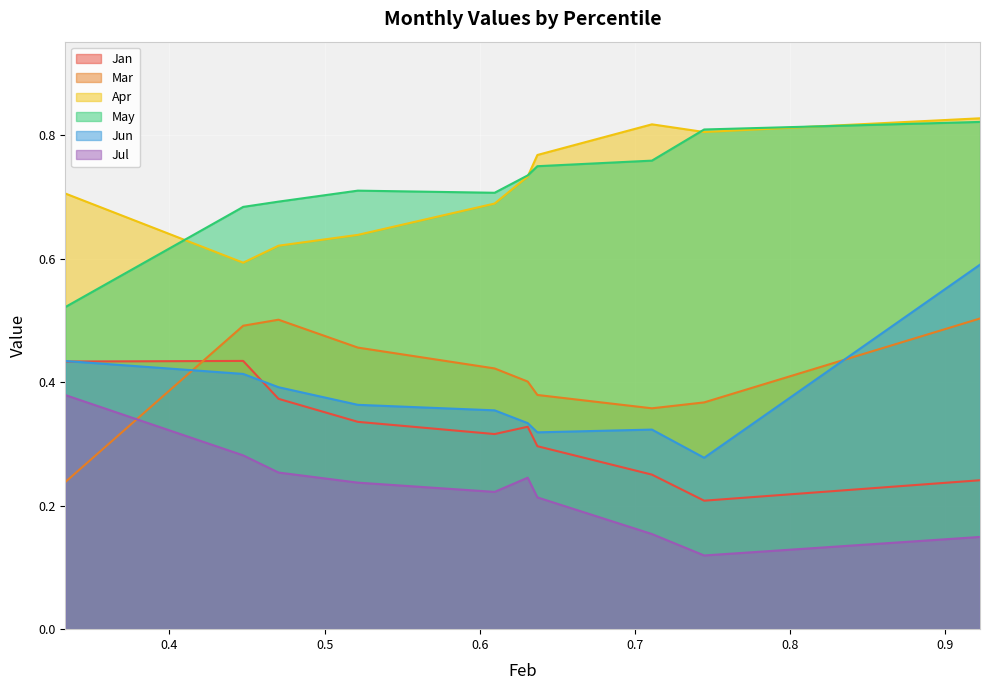

What is the value of the Jul point at the 10th from the left?

0.1